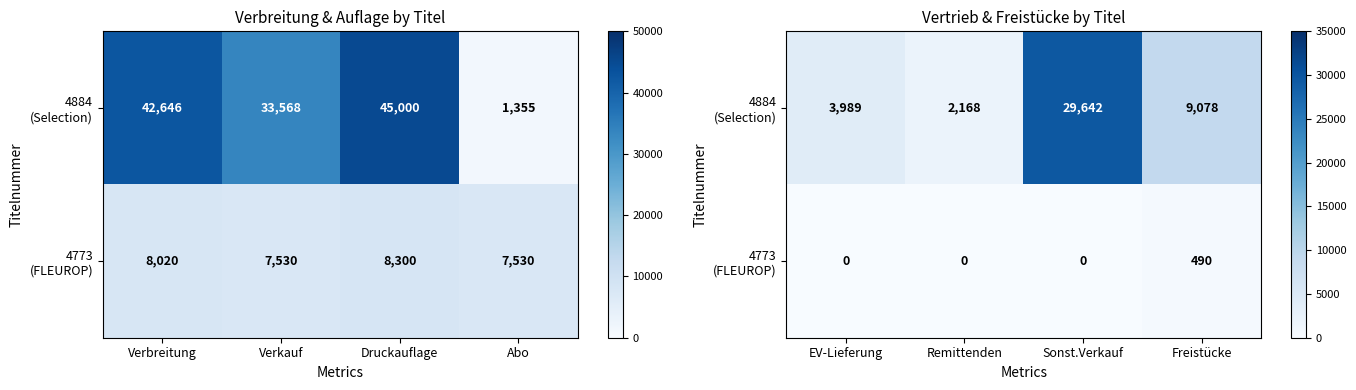

Rank the series at Sonst.Verkauf from highest to lowest value.

4884 (Selection), 4773 (FLEUROP)